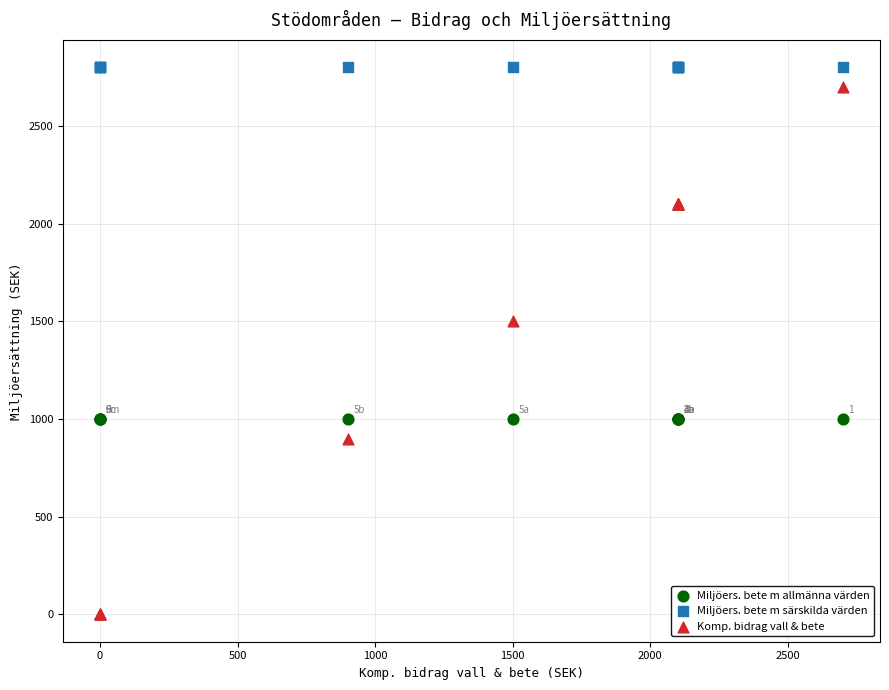

What are all the series names shown in the legend?

Miljöers. bete m allmänna värden, Miljöers. bete m särskilda värden, Komp. bidrag vall & bete